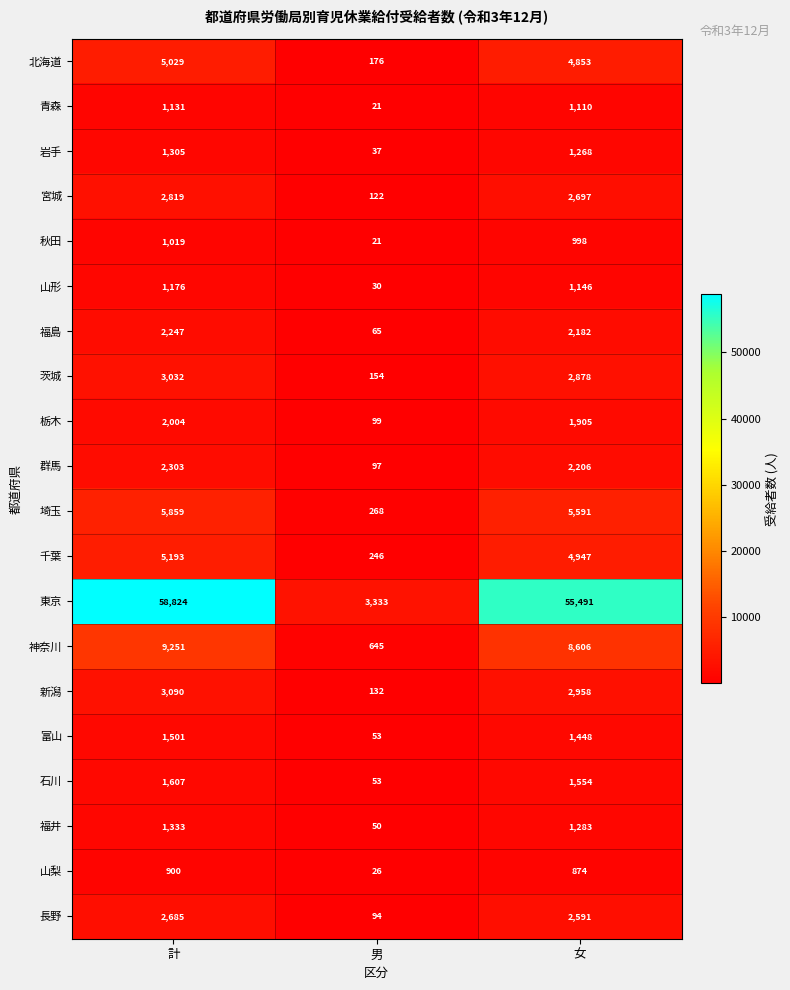

At which category does the chart reach its minimum across all series?

男